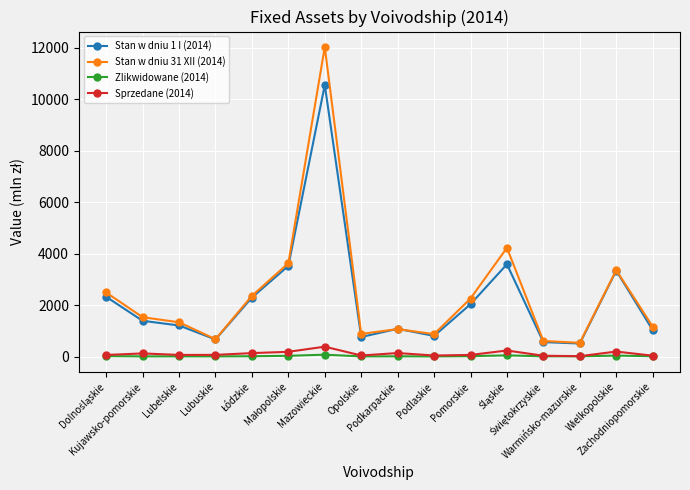

What is the smallest value displayed?

3.8